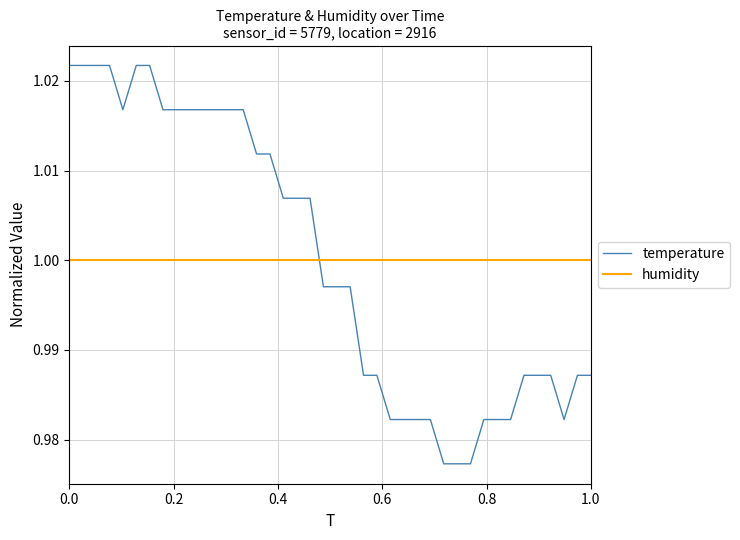

After their last crossing, which series has the higher values: temperature or humidity?

humidity